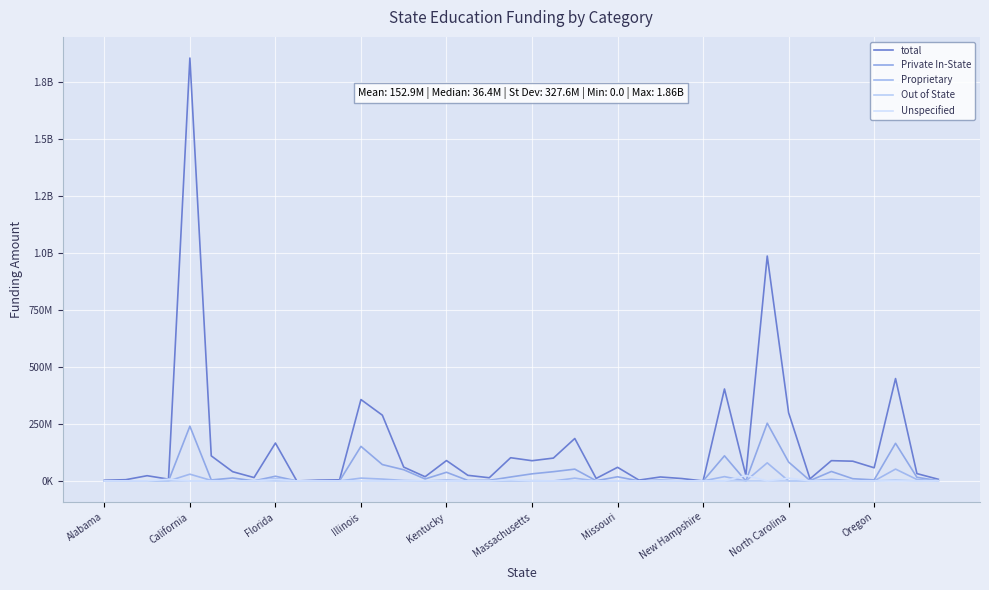

Is this an area chart (filled region under the line)?

No